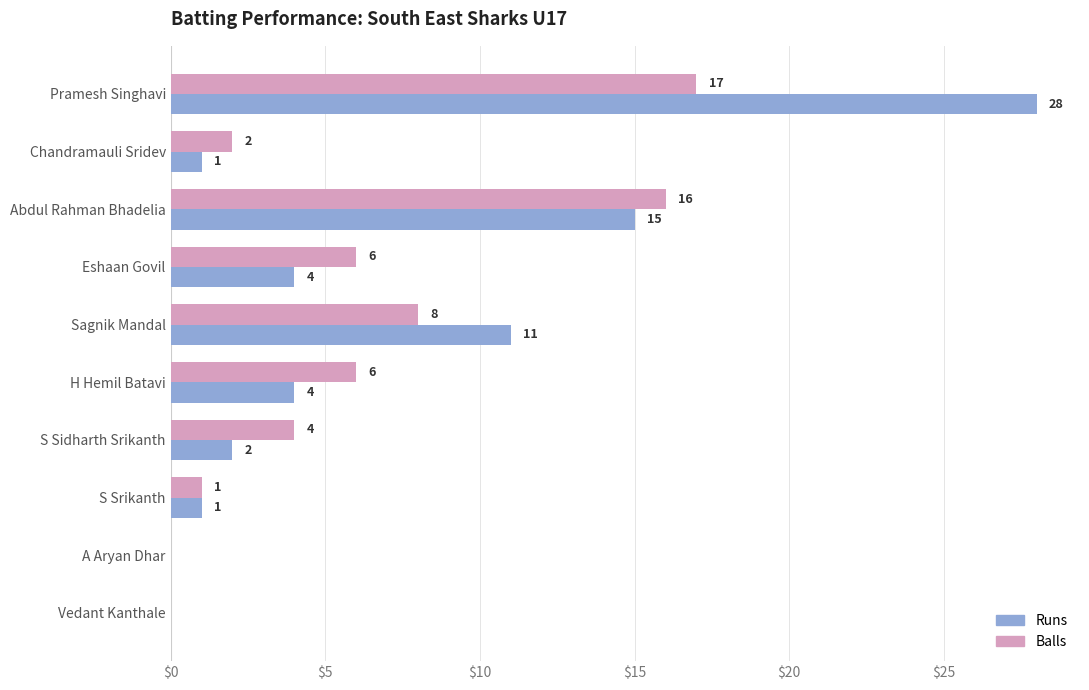

Which series has the widest spread of values?

Runs